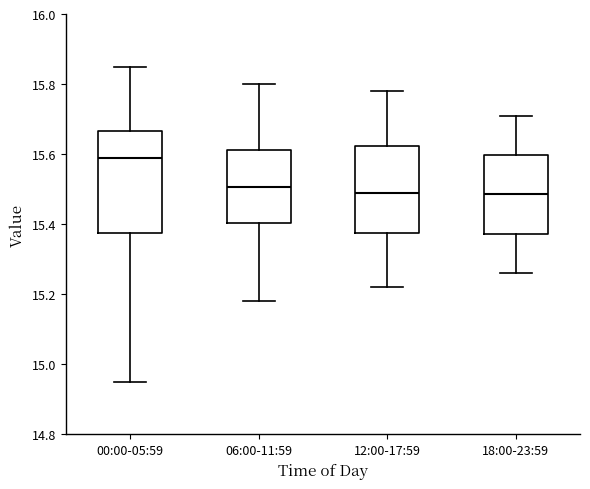

Comparing the boxes themselves (not the whiskers), which one is the tallest?

00:00-05:59